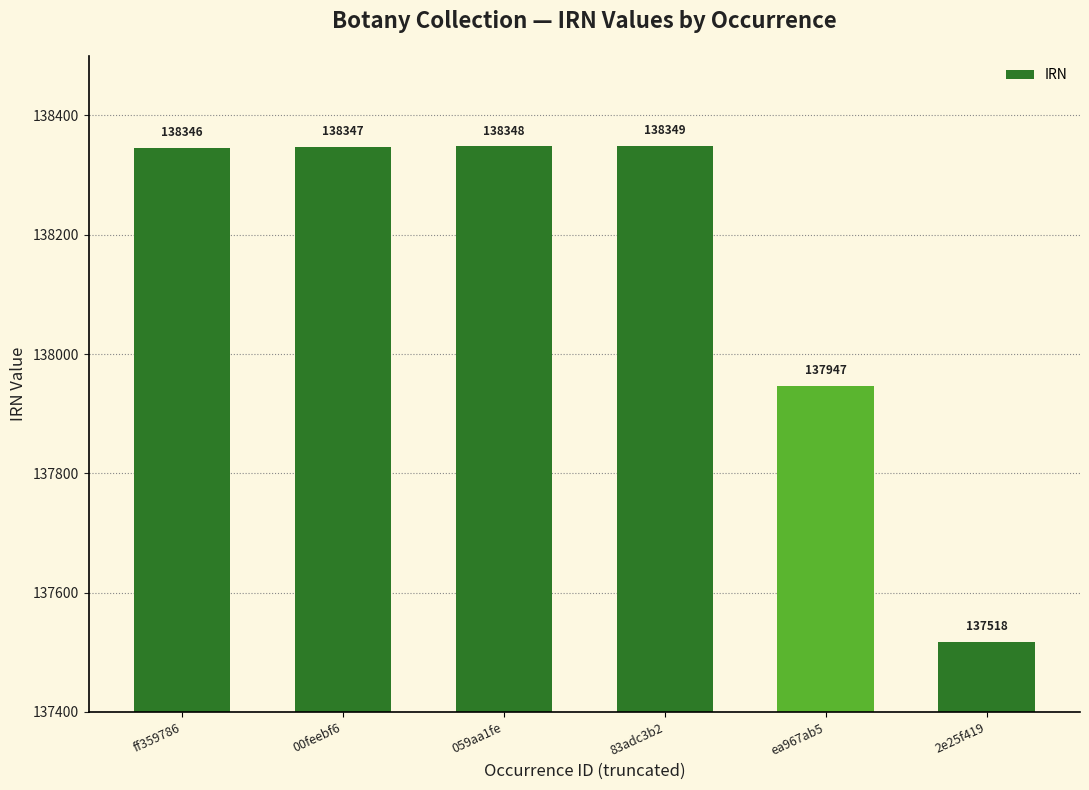

At which label is the value closest to 137933?

ea967ab5